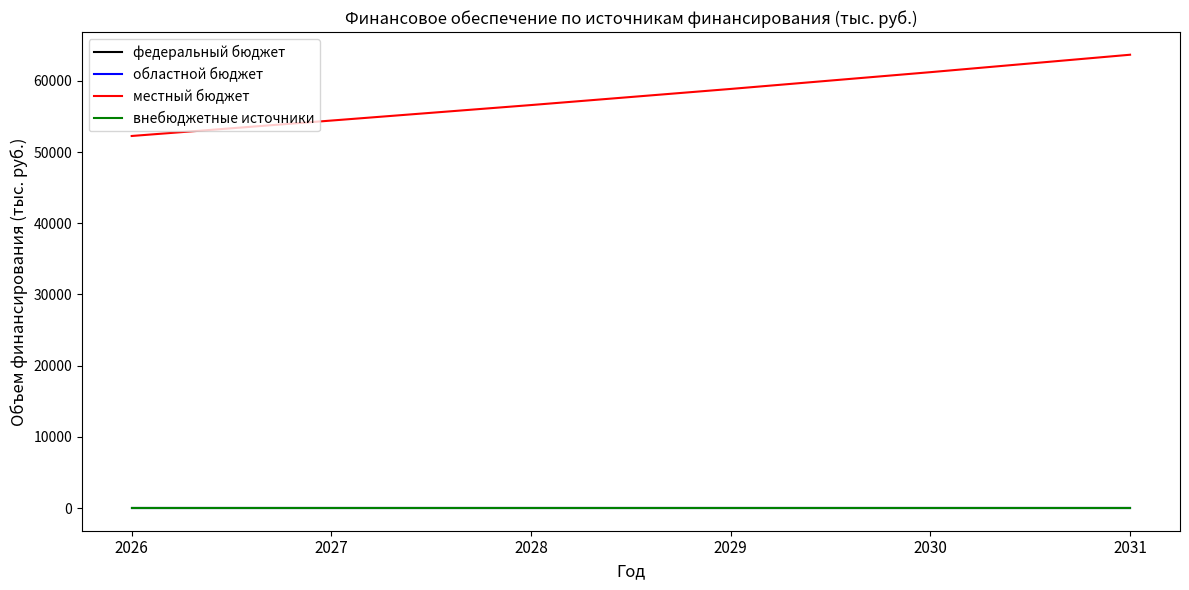

Does the chart display data point markers on the line(s)?

No